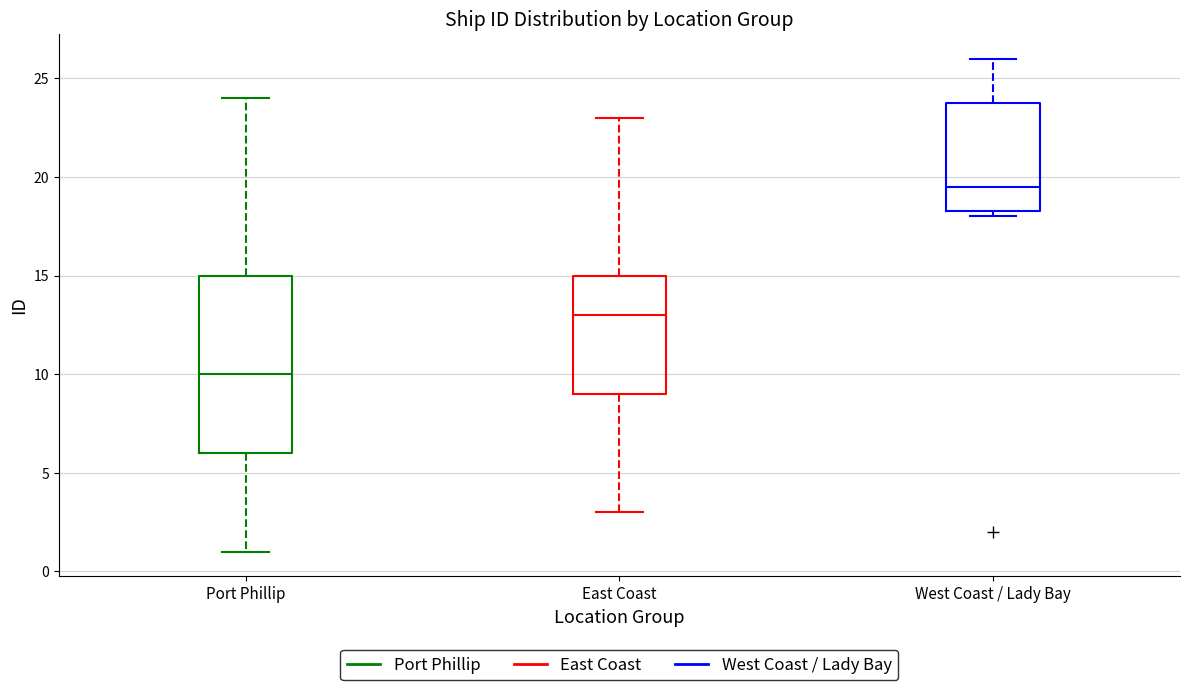

Which box's median line is the highest?

West Coast / Lady Bay